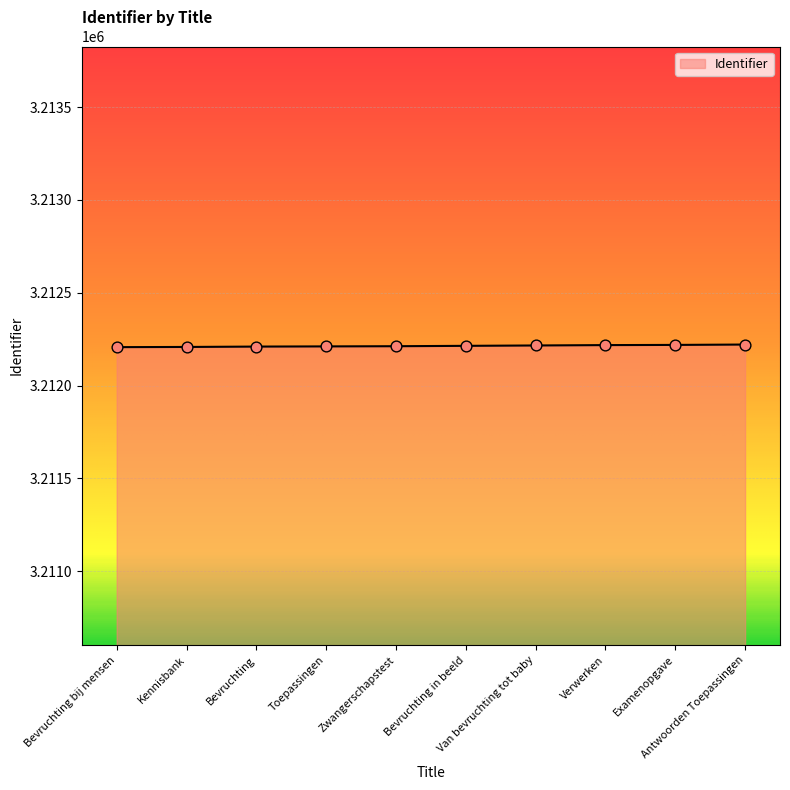

What is the change in value from Bevruchting to Zwangerschapstest?

+2